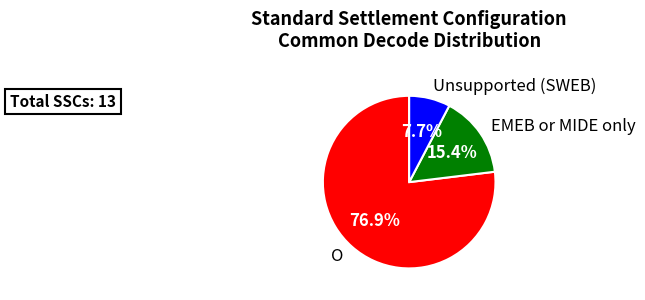

What is the ratio of the value at Unsupported (SWEB) to the value at EMEB or MIDE only?

0.5